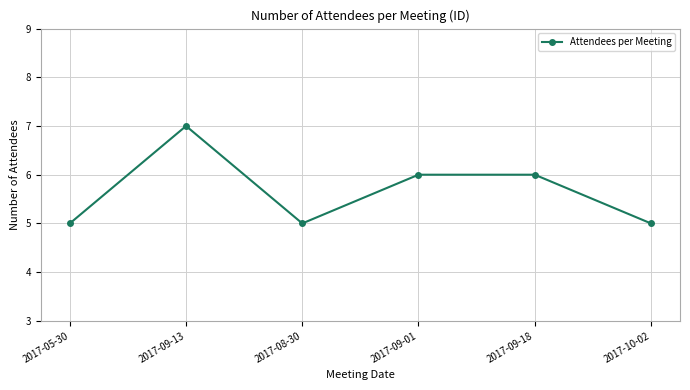

What is the minimum value shown in the chart?

5